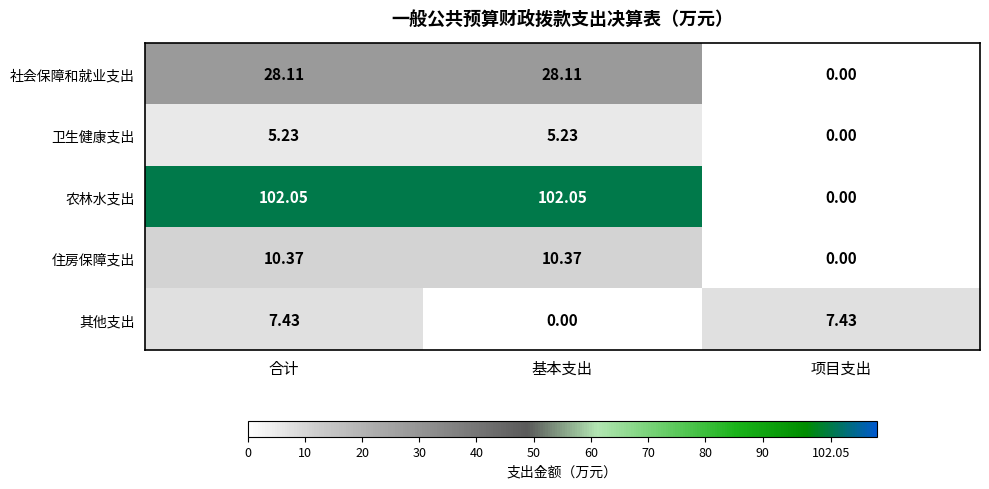

Where is 农林水支出 nearest to the value 51?

项目支出